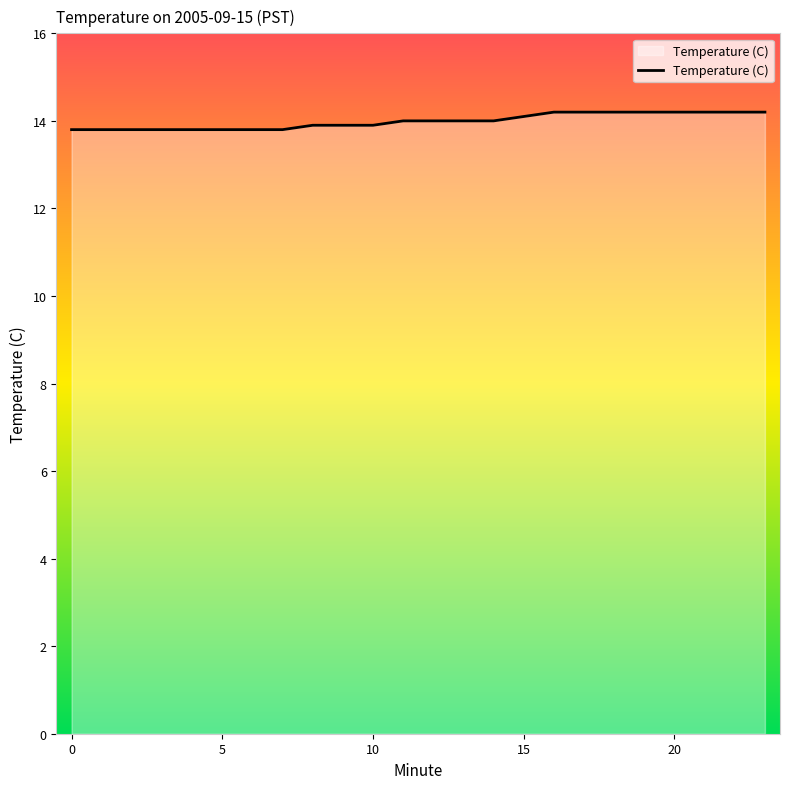

What is the minimum value shown in the chart?

13.8